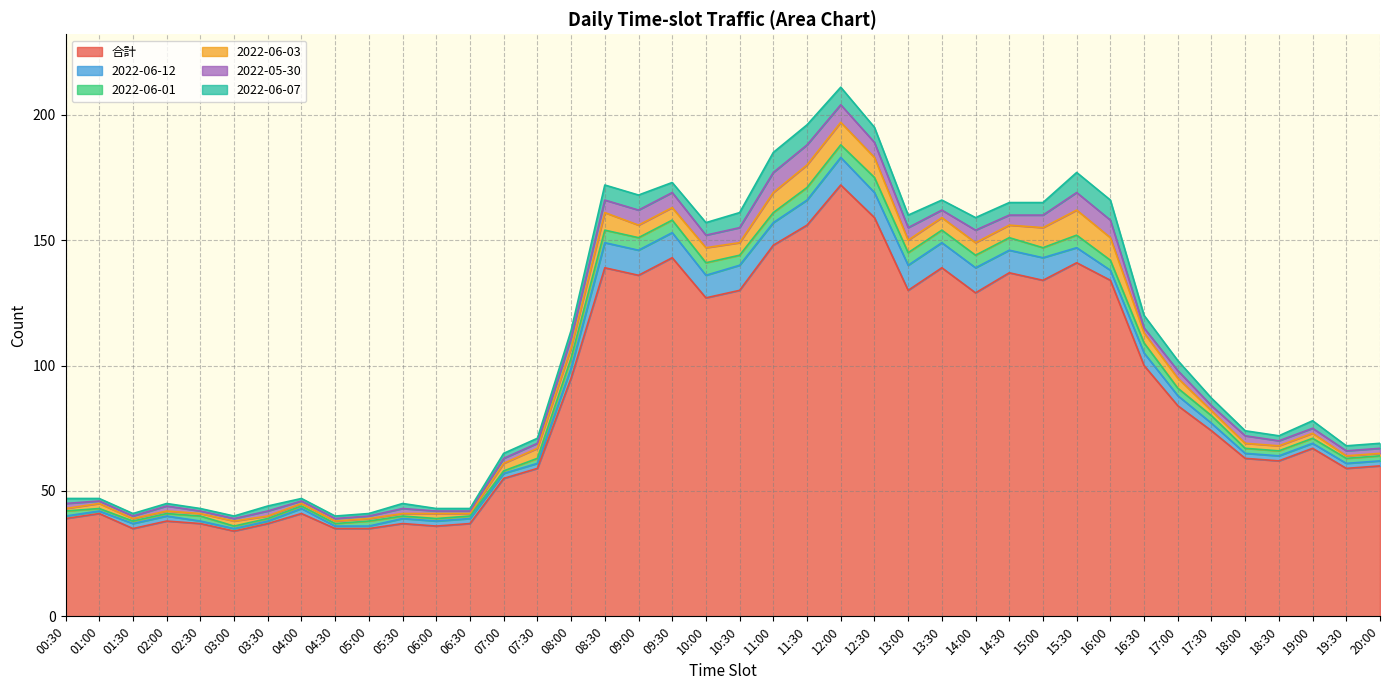

The 2022-05-30 series shows 4 at 18:00. True or false?

False